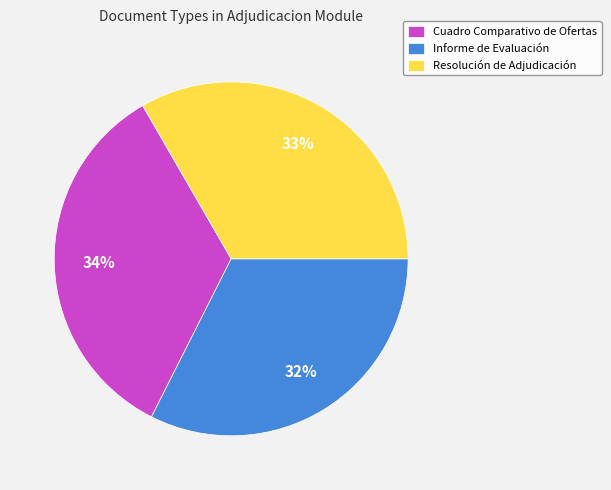

Between Informe de Evaluación and Resolución de Adjudicación, which is larger?

Resolución de Adjudicación